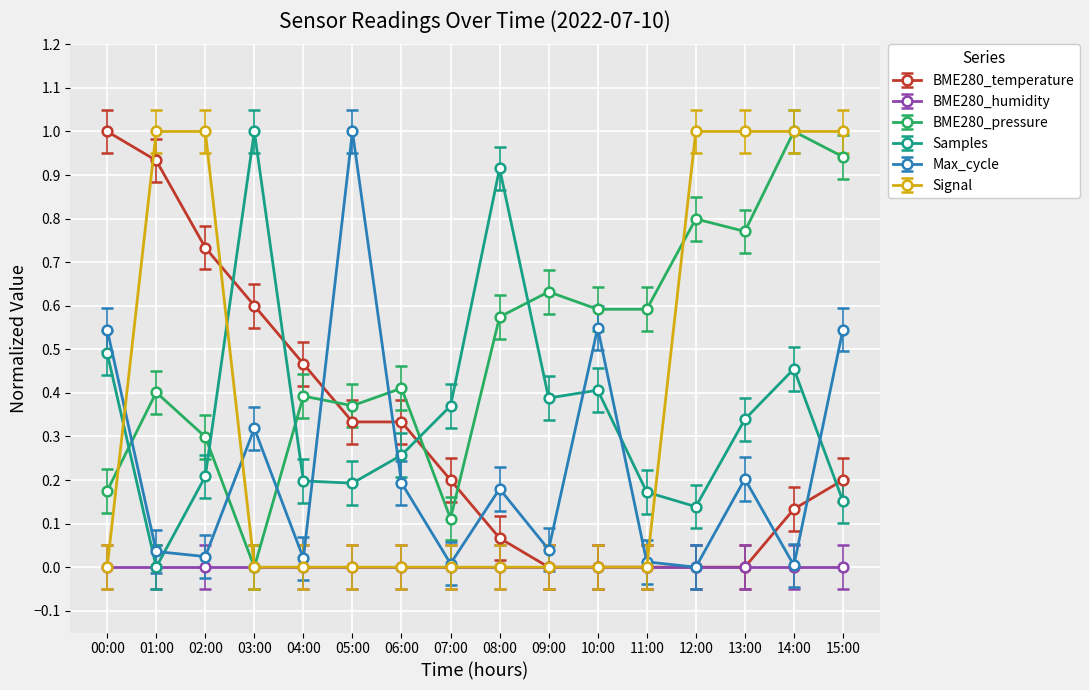

What is the maximum value for Signal?

1.0